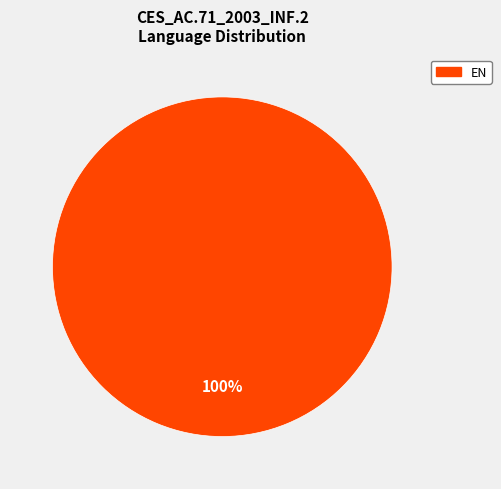

Does any single category account for the majority?

Yes